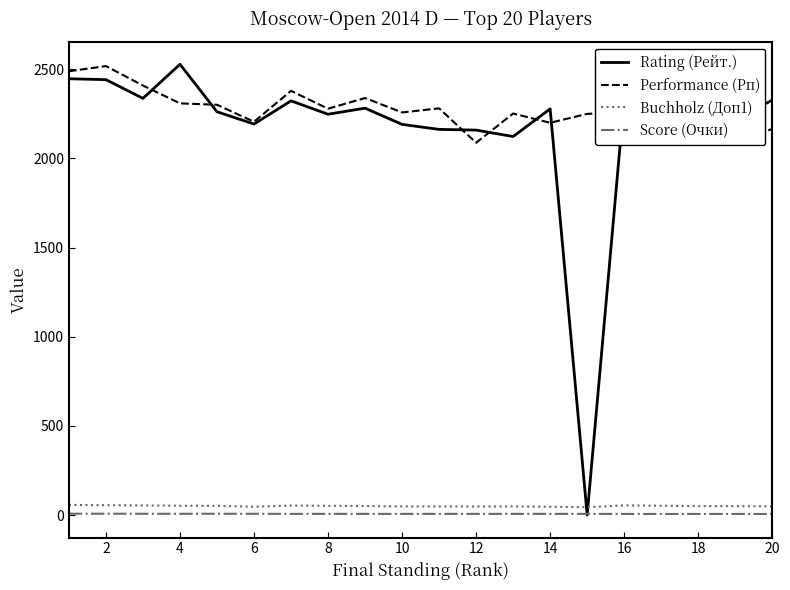

How many lines are shown in the chart?

4